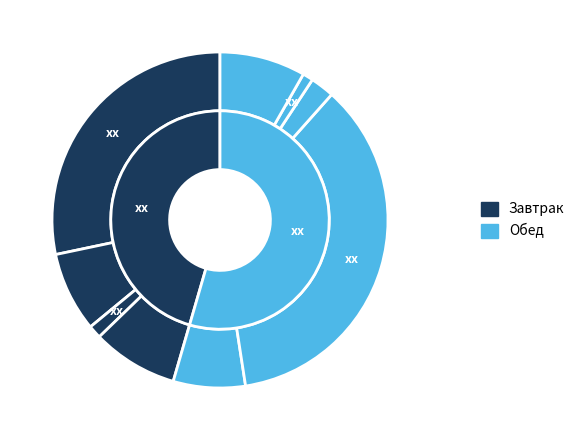

The Чай с лимоном slice represents 2% of the pie. True or false?

True